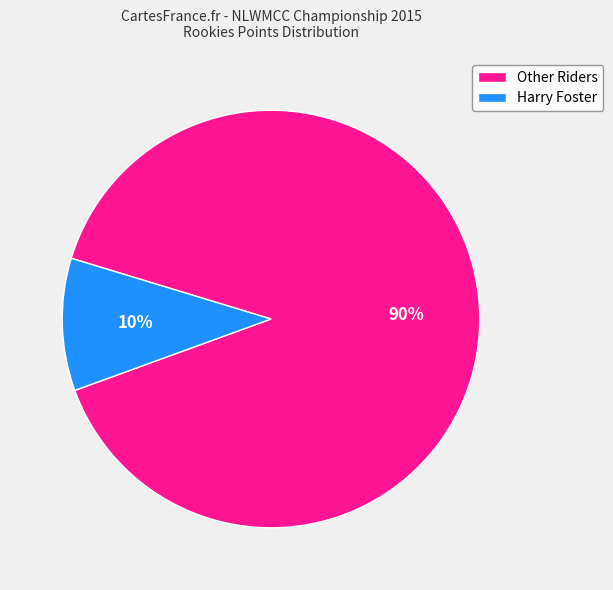

Which category has the smallest portion of the pie?

Harry Foster